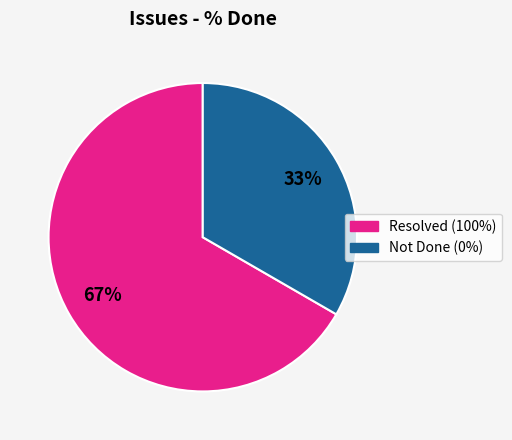

Count the number of slices in the pie.

2